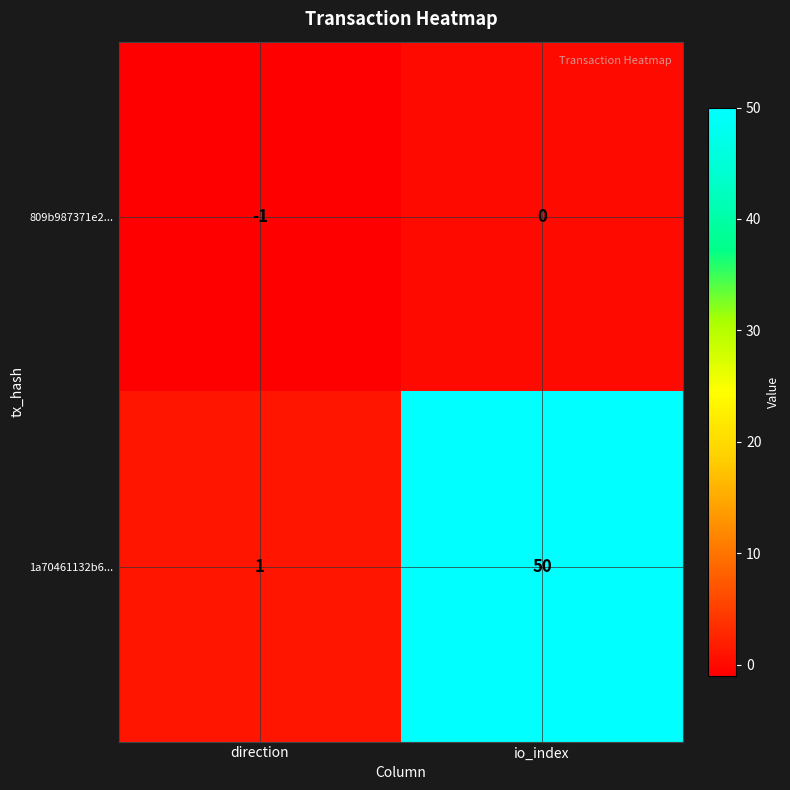

At which category is the sum across all series the highest?

io_index